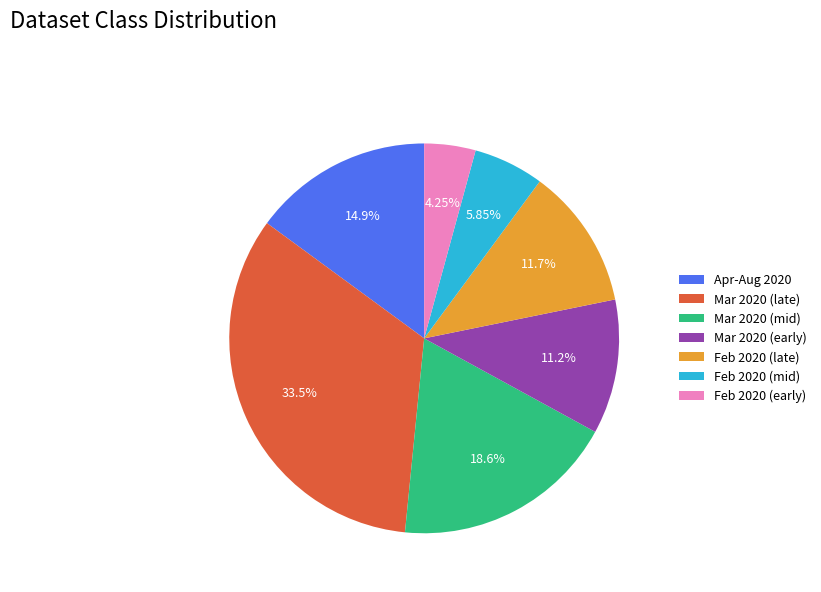

Between Apr-Aug 2020 and Feb 2020 (late), which is larger?

Apr-Aug 2020